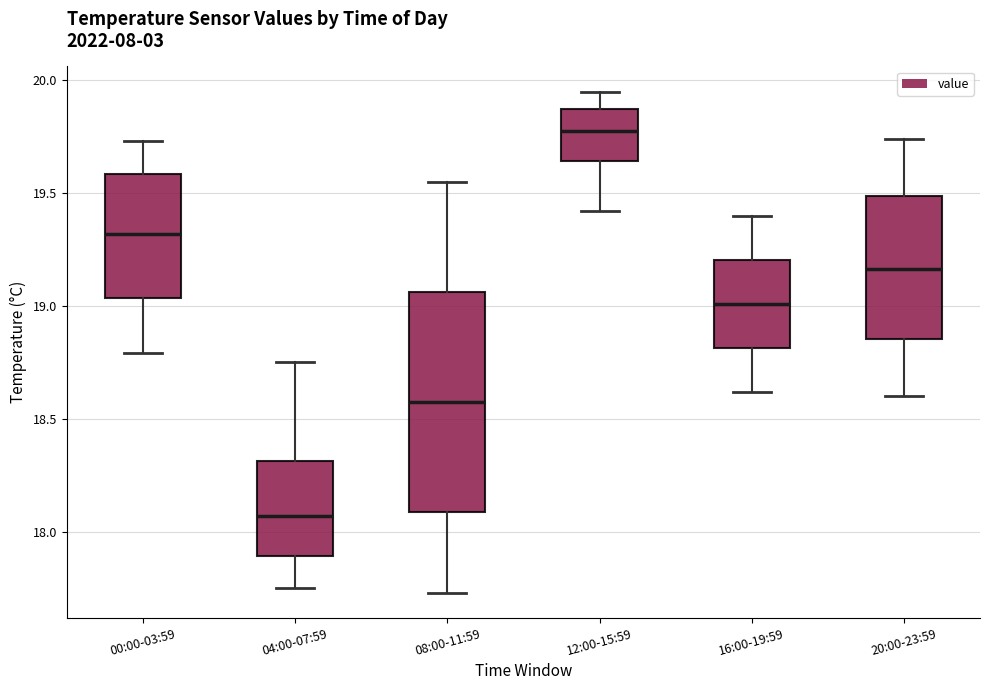

Reading left to right, transcribe this box plot: for each box, give where its median line is, the range the box spans, and where its two whiskers end, as read against the y-axis. The values are not printed on the chart, so give them approximately, as read against the axis.

00:00-03:59: median 19.30, box 19.05 to 19.60, whiskers 18.80 to 19.75
04:00-07:59: median 18.05, box 17.90 to 18.30, whiskers 17.75 to 18.75
08:00-11:59: median 18.60, box 18.10 to 19.05, whiskers 17.75 to 19.55
12:00-15:59: median 19.80, box 19.65 to 19.85, whiskers 19.40 to 19.95
16:00-19:59: median 19.00, box 18.80 to 19.20, whiskers 18.60 to 19.40
20:00-23:59: median 19.15, box 18.85 to 19.50, whiskers 18.60 to 19.75